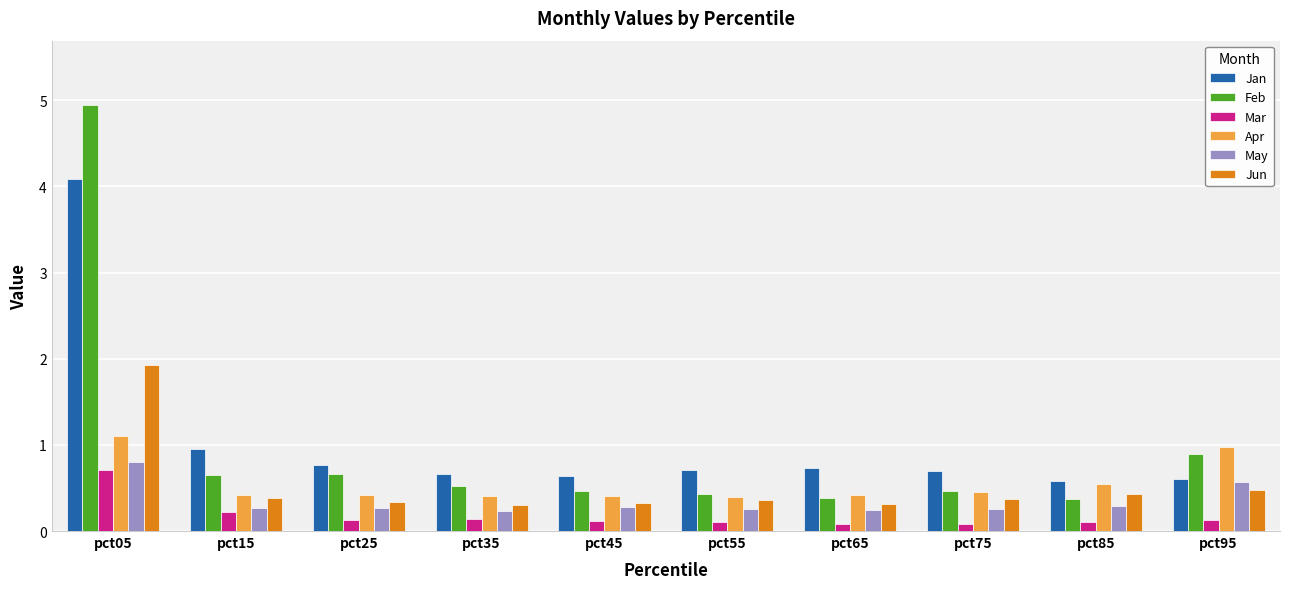

What is the greatest value displayed?

4.9